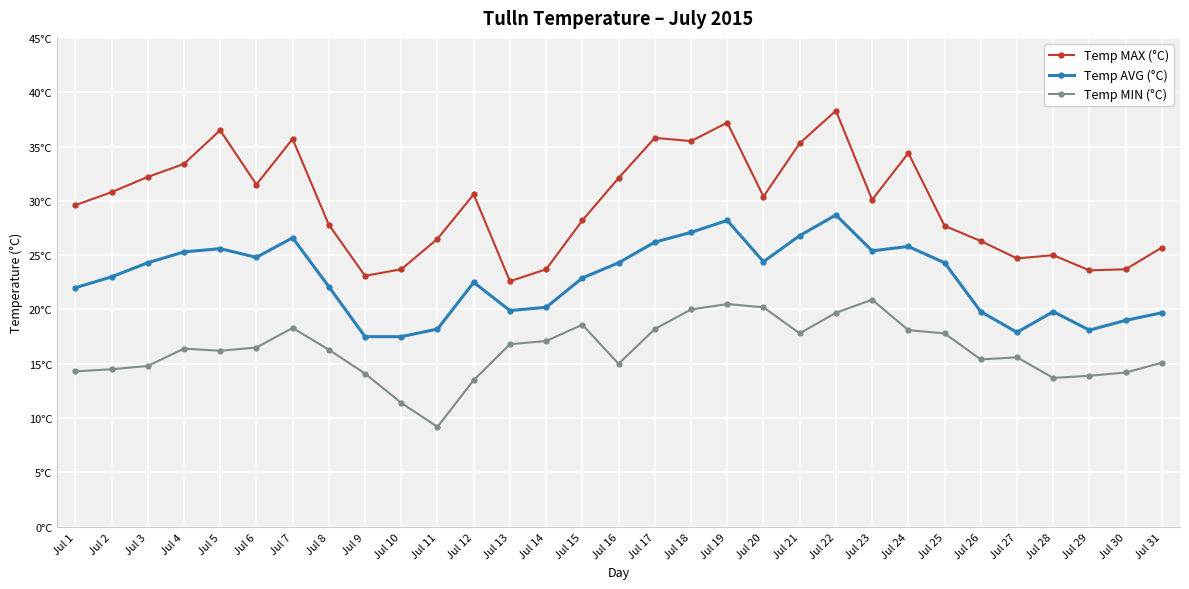

What is the sum of the Temp MIN (°C) values at Jul 8 and Jul 12?

29.8